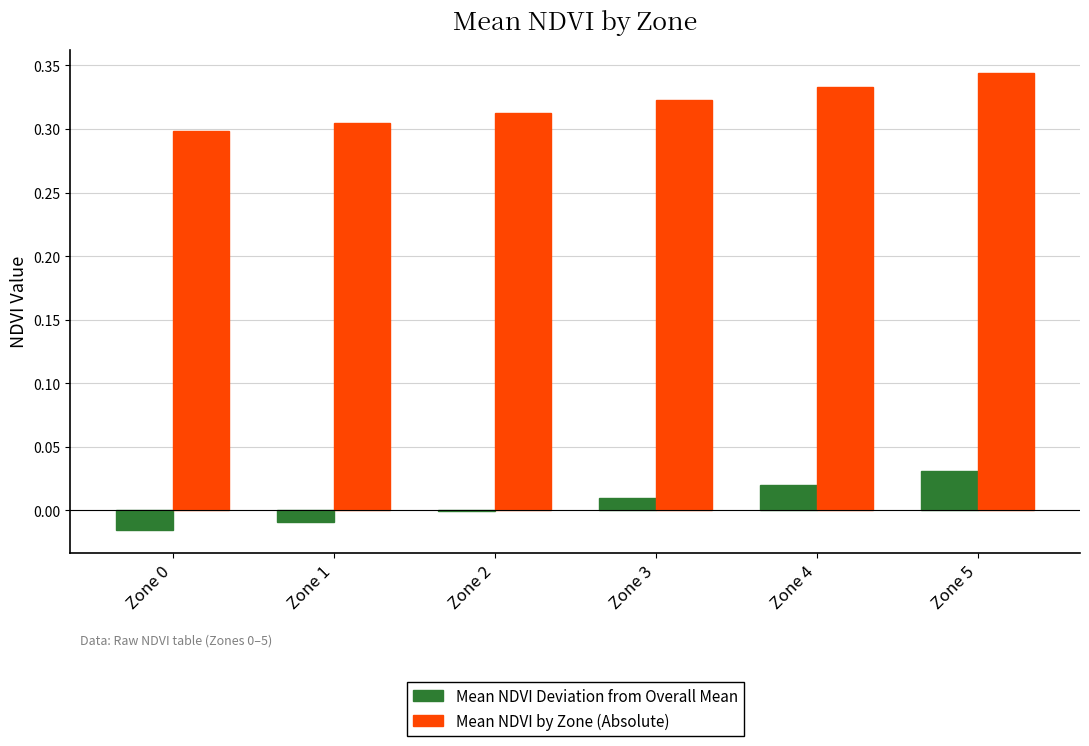

How many distinct data groups are displayed?

2